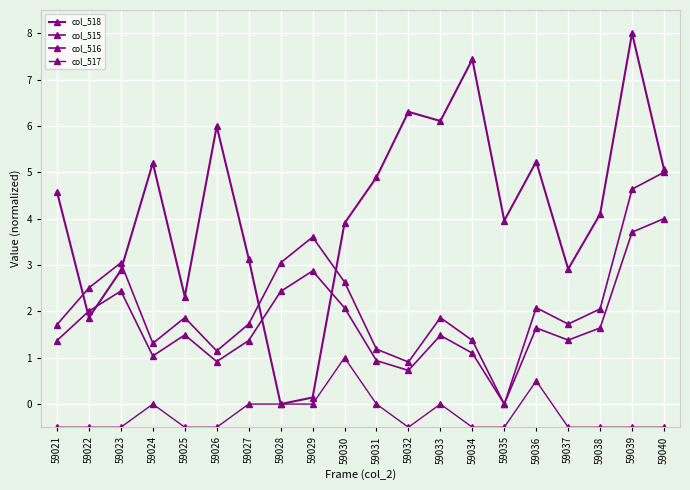

What is the value of the col_517 point at the 10th from the left?

1.0